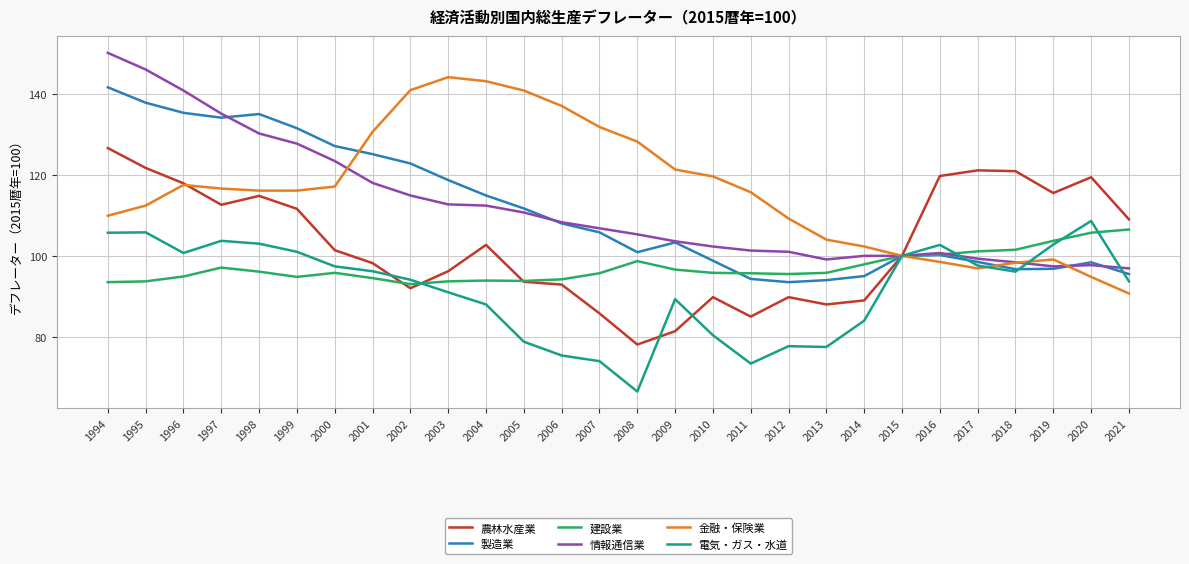

The 農林水産業 series shows 88.0 at 2013. True or false?

True